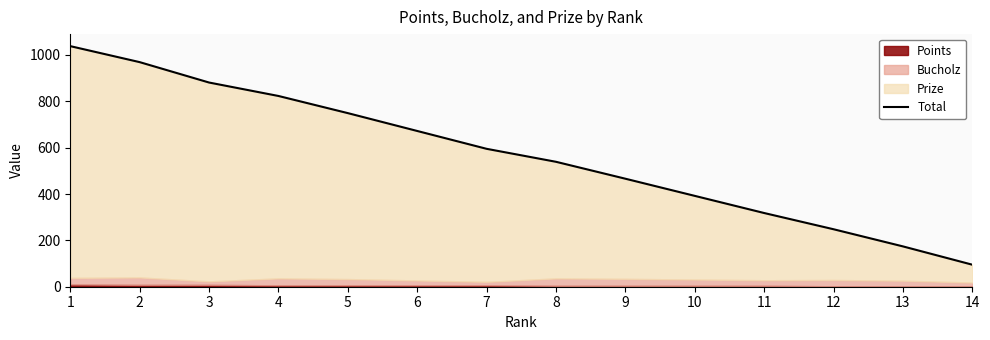

What is the difference between the second highest and minimum values?

874